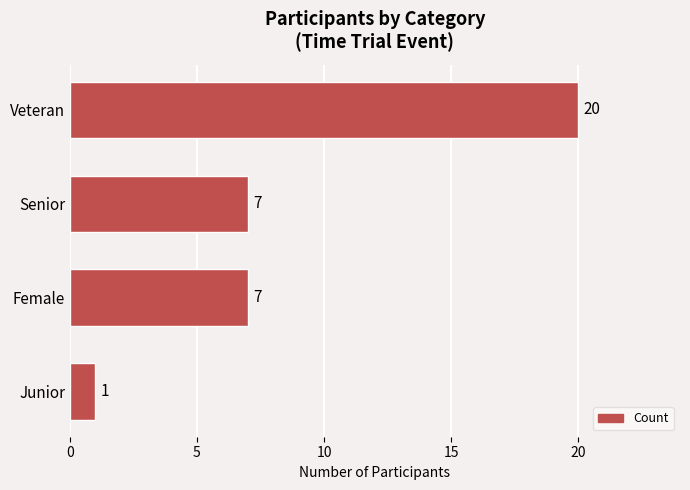

What is the average value?

9